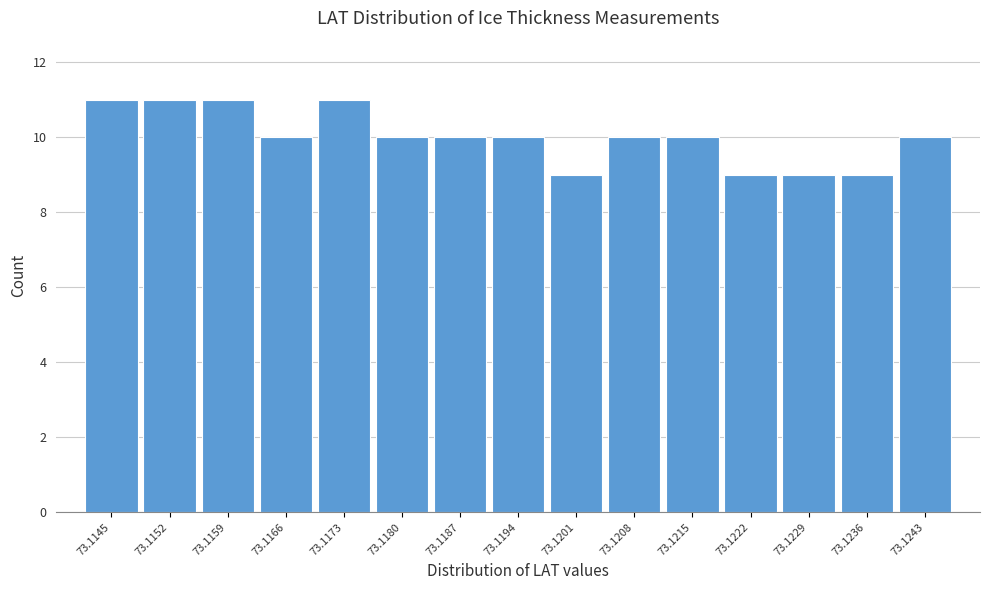

Reading left to right, list all the values displayed in this chart.

11	11	11	10	11	10	10	10	9	10	10	9	9	9	10